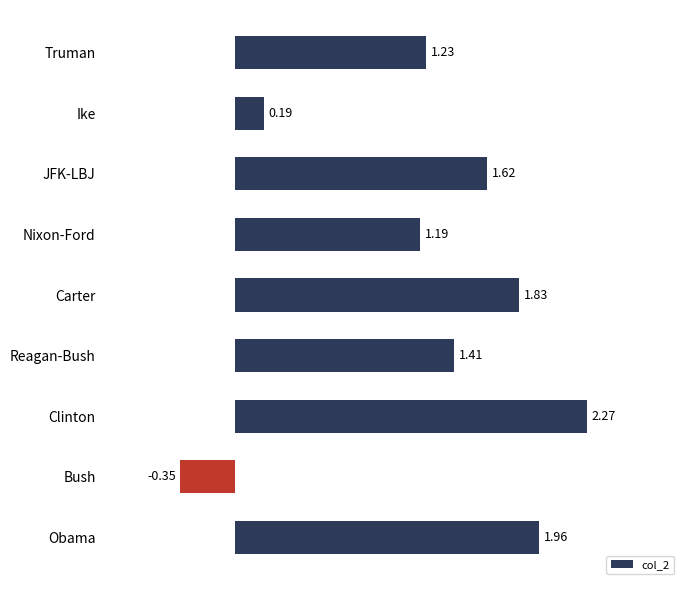

Which has a higher value, Reagan-Bush or Ike?

Reagan-Bush